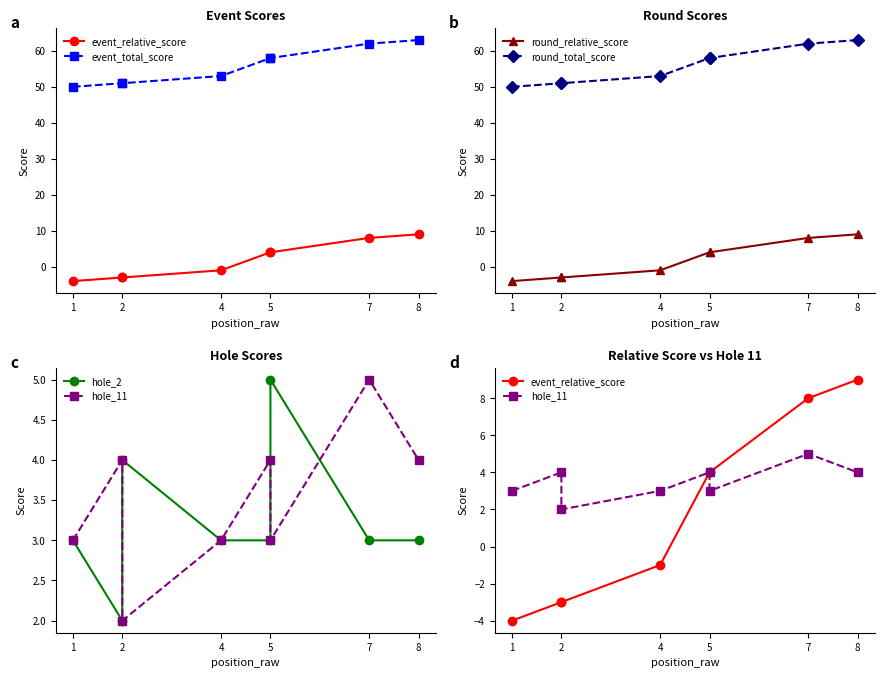

Between 5 and 2, which is larger?

5